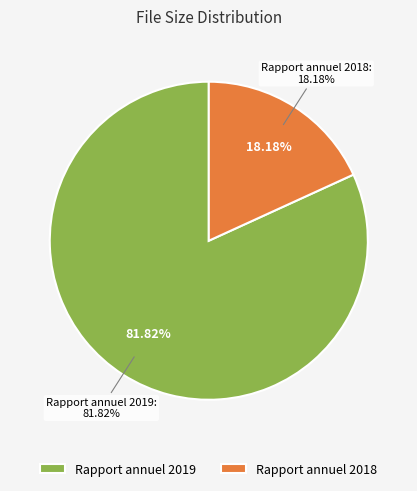

What percentage is the Rapport annuel 2018 slice, to the nearest percent?

18%